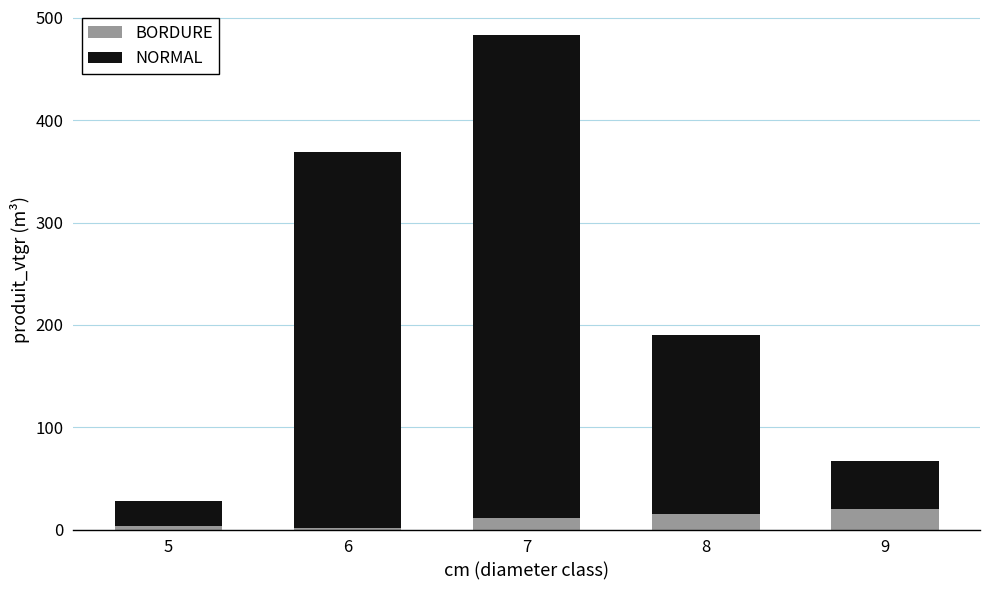

What is the difference between the maximum and second lowest values in the BORDURE series?

16.3